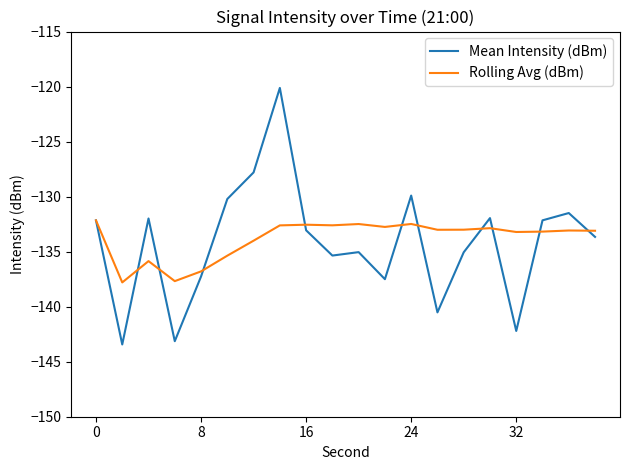

Which series ends up on top after the final intersection of Mean Intensity (dBm) and Rolling Avg (dBm)?

Rolling Avg (dBm)